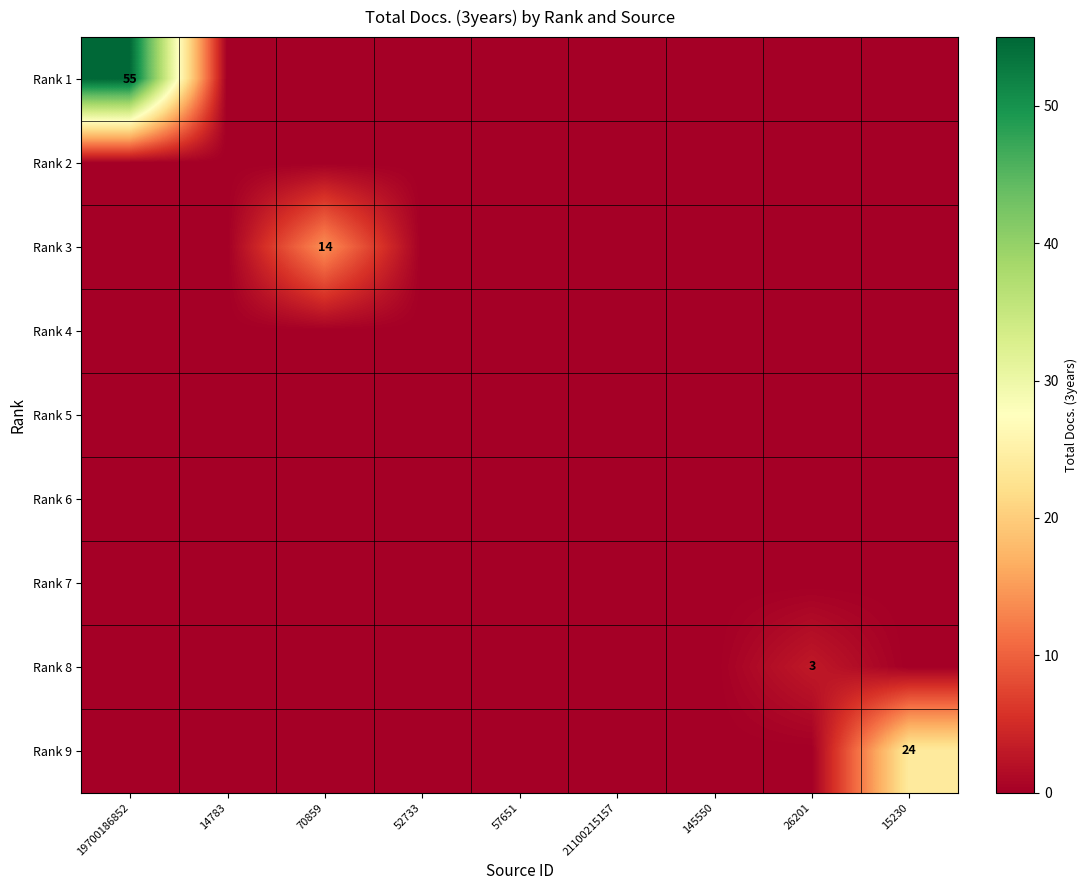

The Rank 9 series shows 42 at 15230. True or false?

False